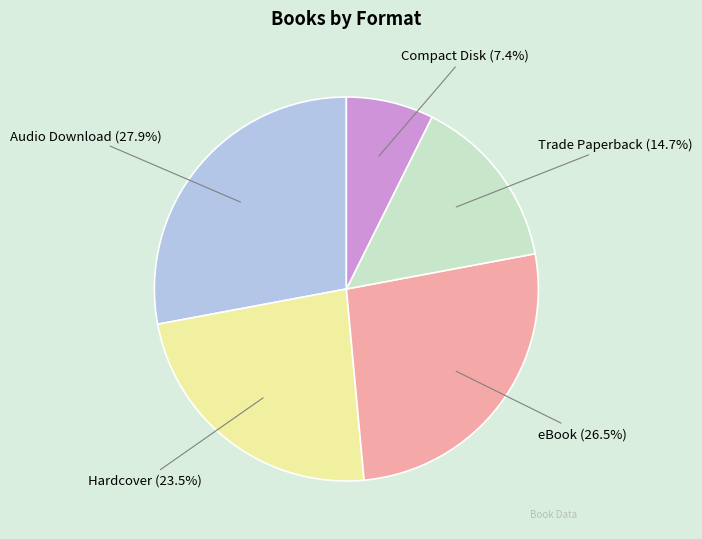

Count the number of slices in the pie.

5